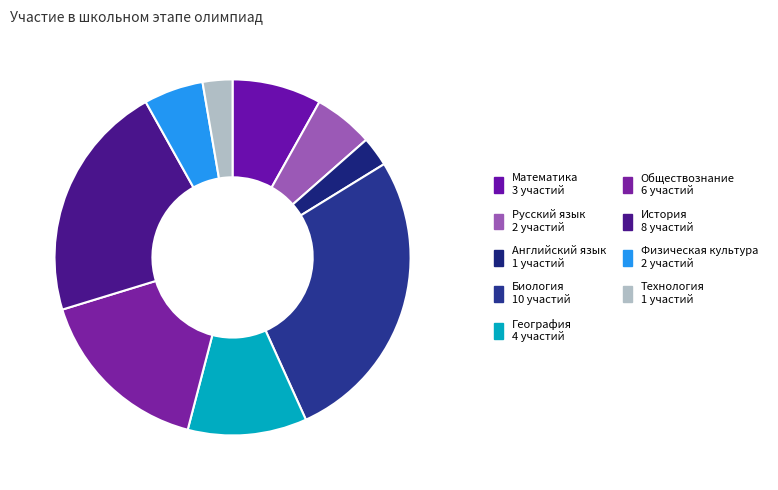

What percentage is NOT represented by Физическая культура?

94.6%